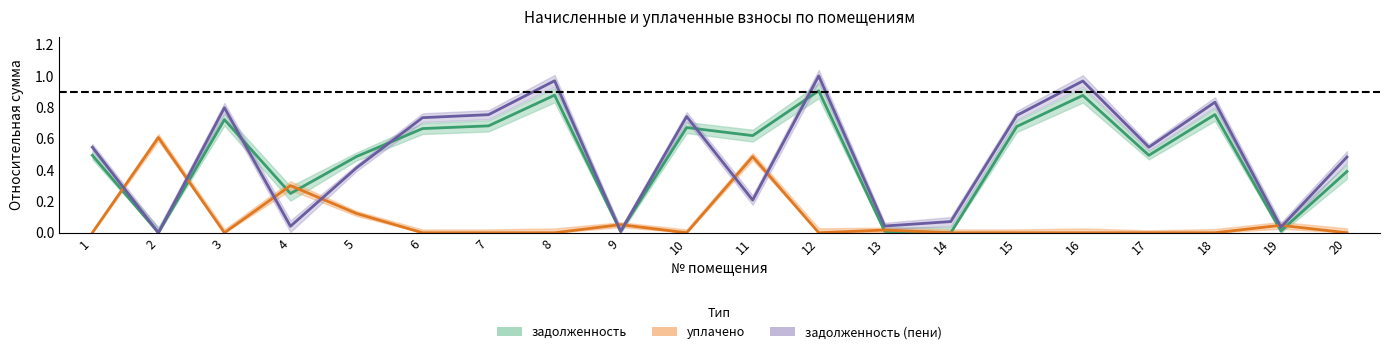

List the labels in order of уплачено value, smallest first.

1, 3, 6, 7, 8, 10, 12, 14, 15, 16, 17, 18, 20, 13, 19, 9, 5, 4, 11, 2